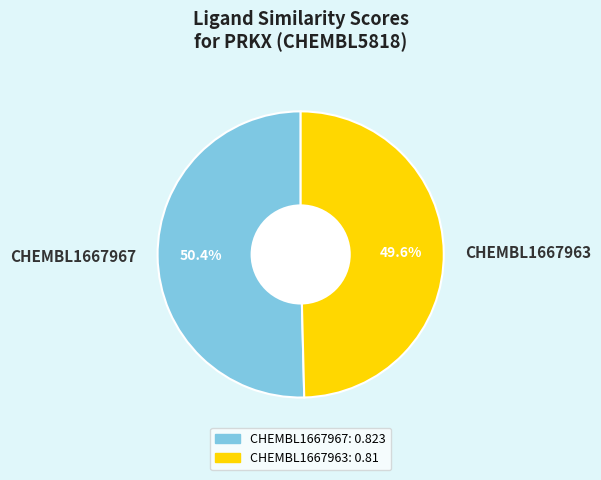

Which category accounts for the majority?

CHEMBL1667967